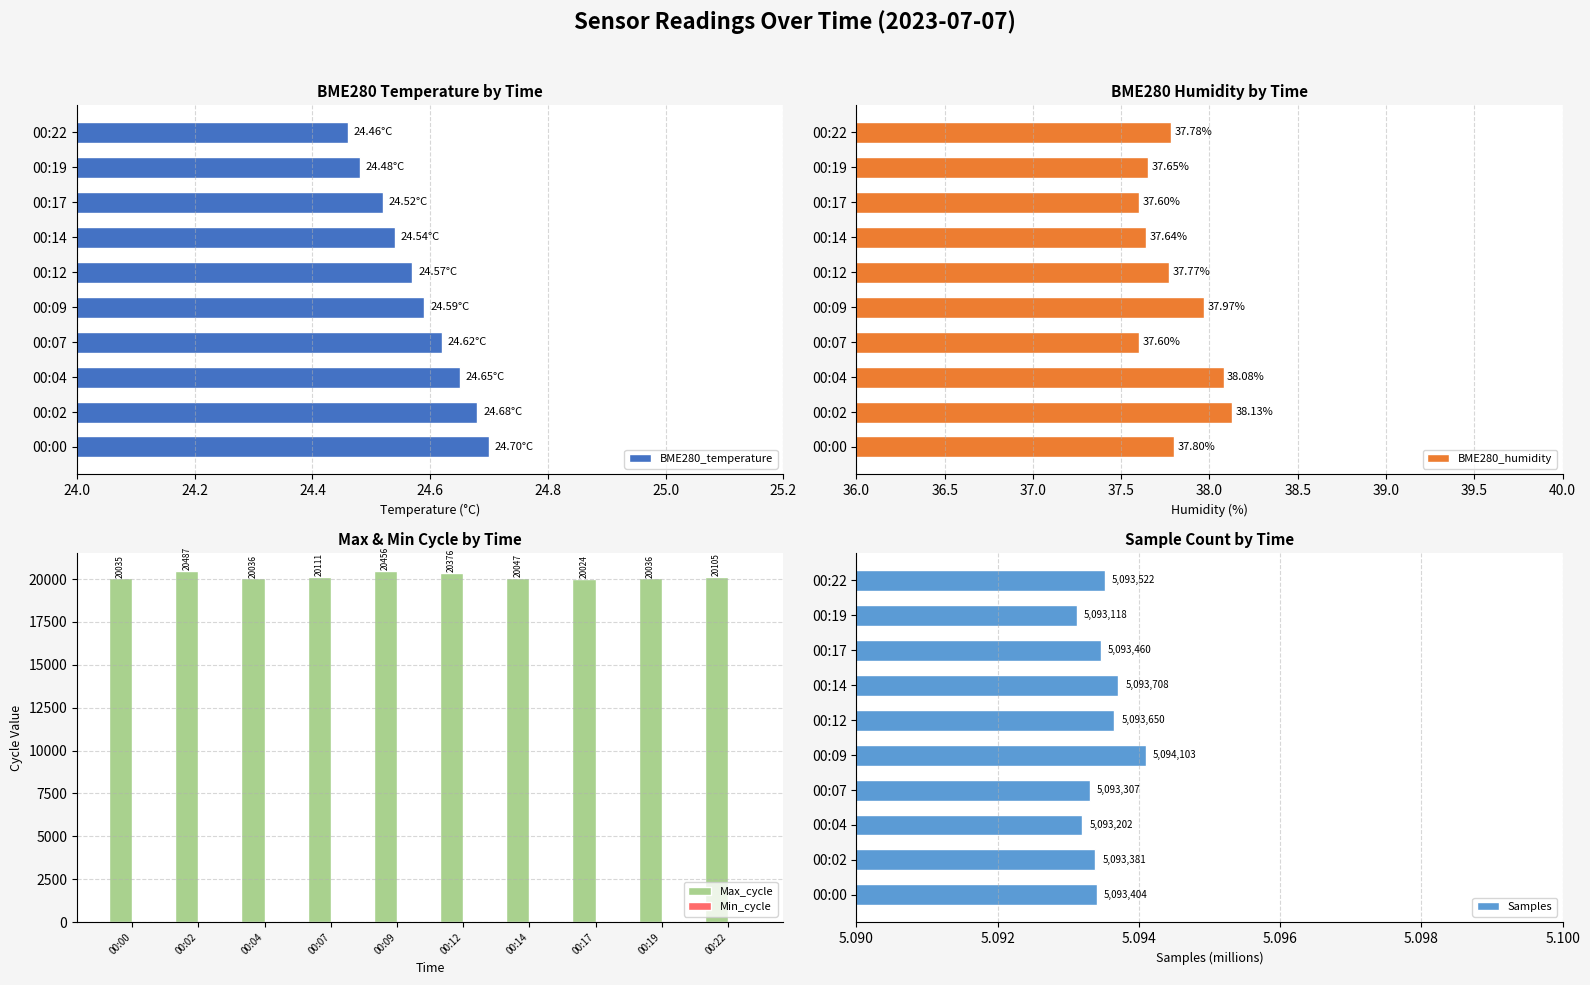

What are all the series names shown in the legend?

BME280_temperature, BME280_humidity, Max_cycle, Min_cycle, Samples